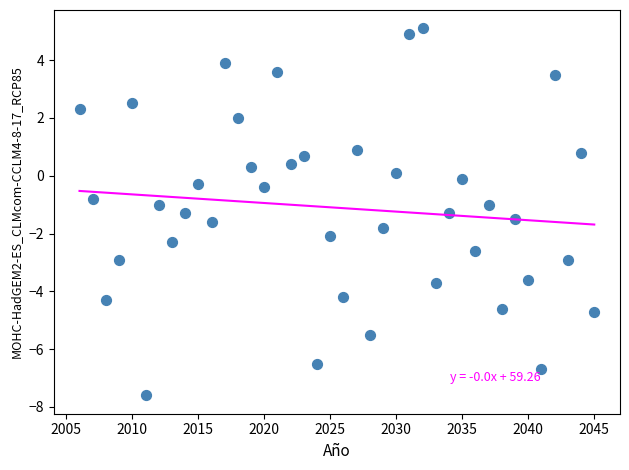

What is the range of Y values (max minus min)?

12.7